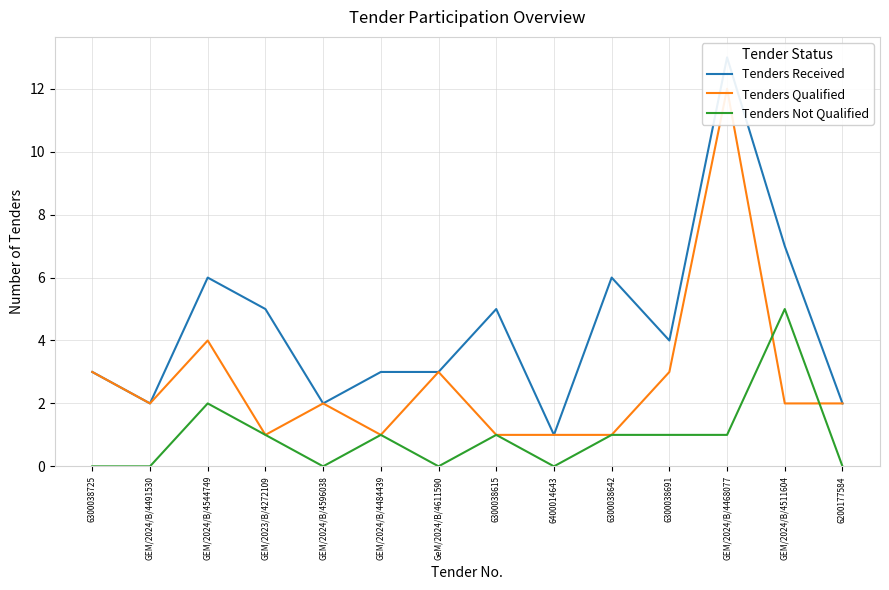

The value of Tenders Qualified at 6200177584 is 2. True or false?

True